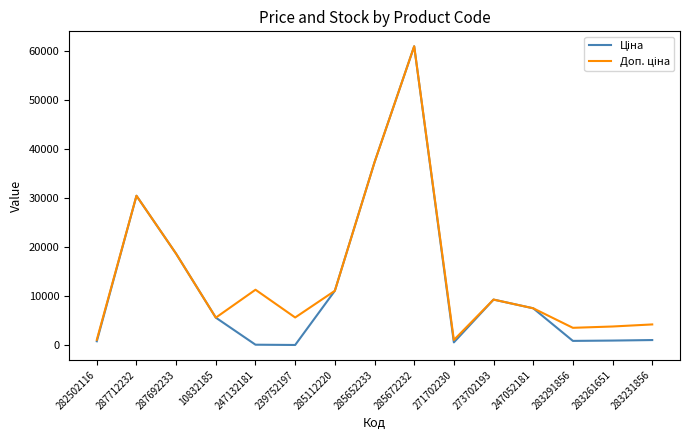

In Ціна, how many points are higher than both neighbors (excluding endpoints)?

3